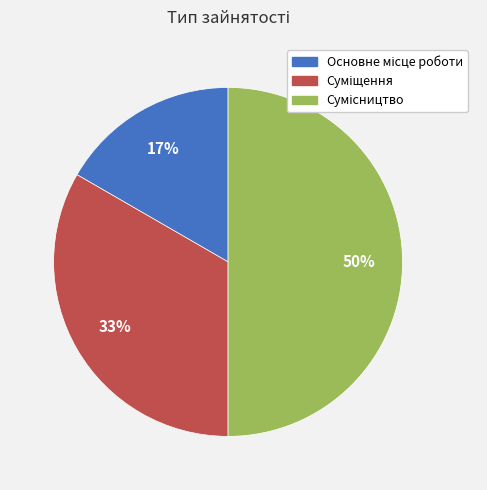

To the nearest percent, what is the average slice percentage?

33%